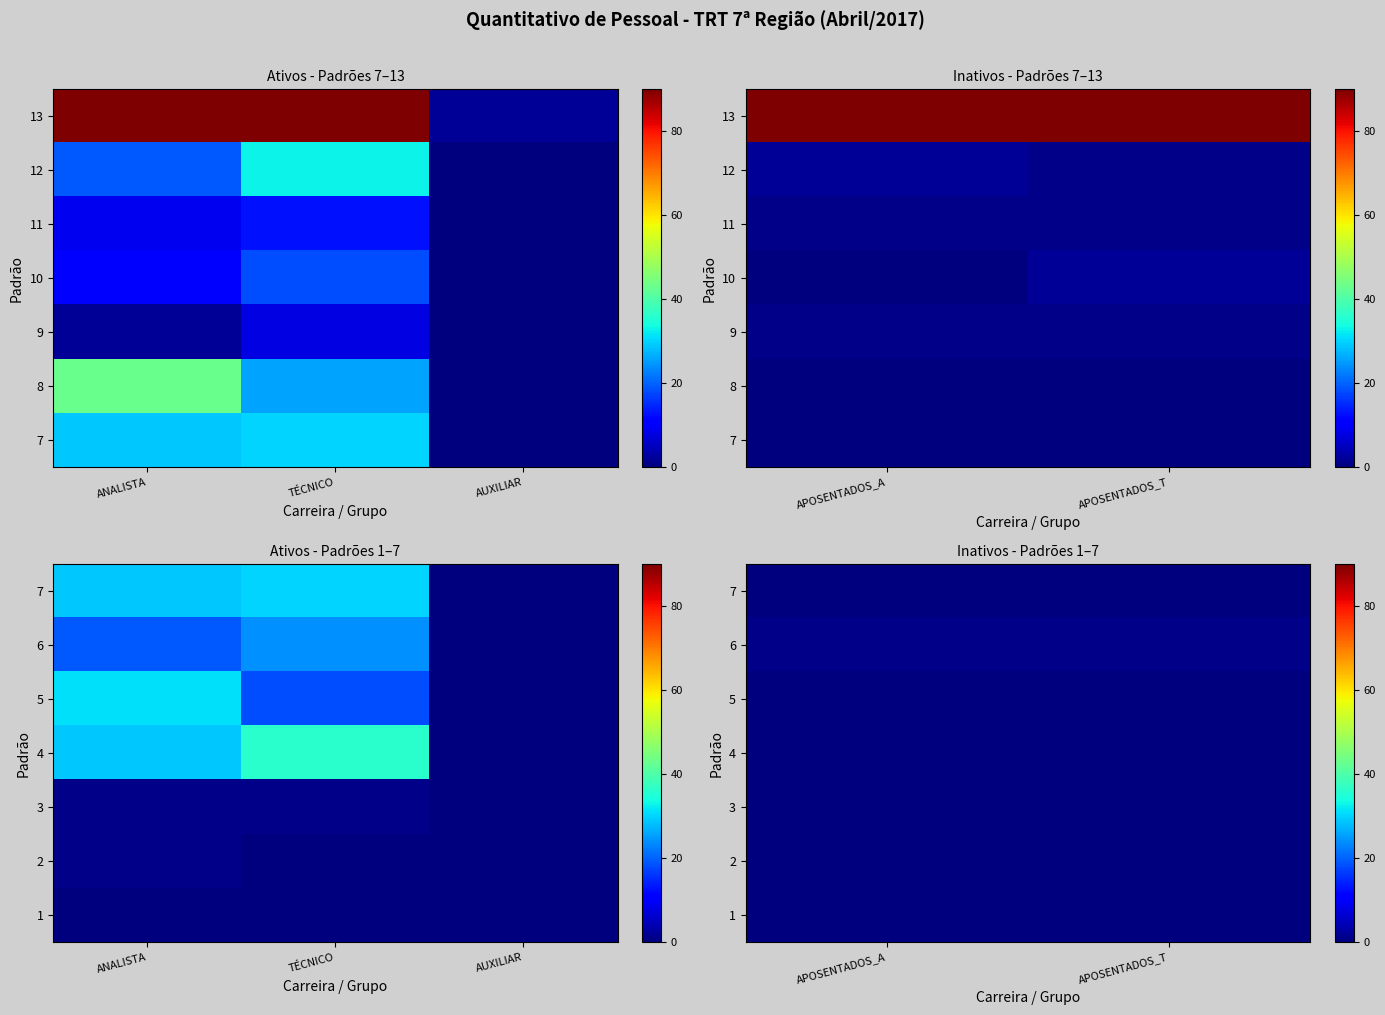

Between APOSENTADOS_T and APOSENTADOS_A, which is larger?

APOSENTADOS_T